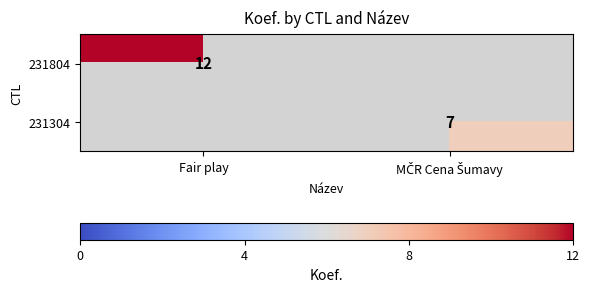

The 231804 series shows 5 at Fair play. True or false?

False